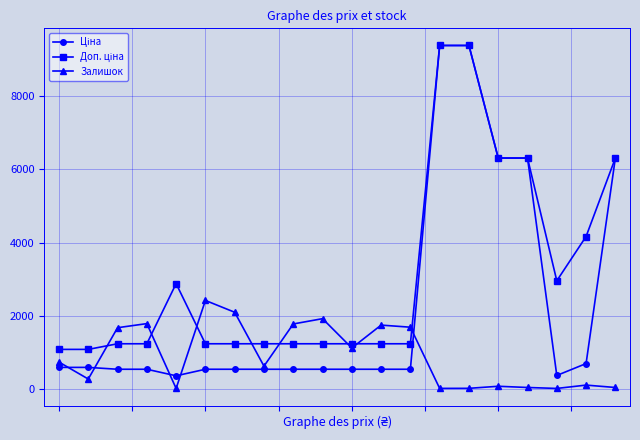

What is the maximum value shown in the chart?

9384.0